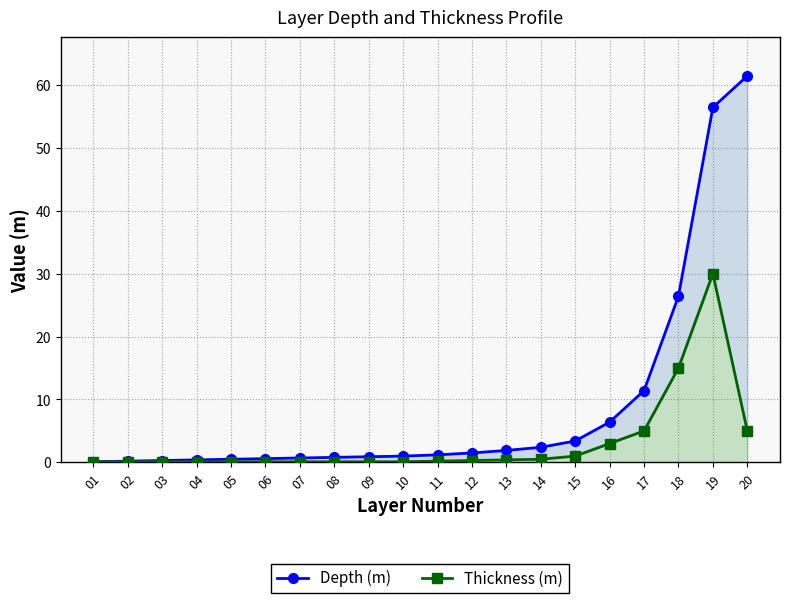

What is the value of the Depth (m) point at the 12th from the left?

1.5